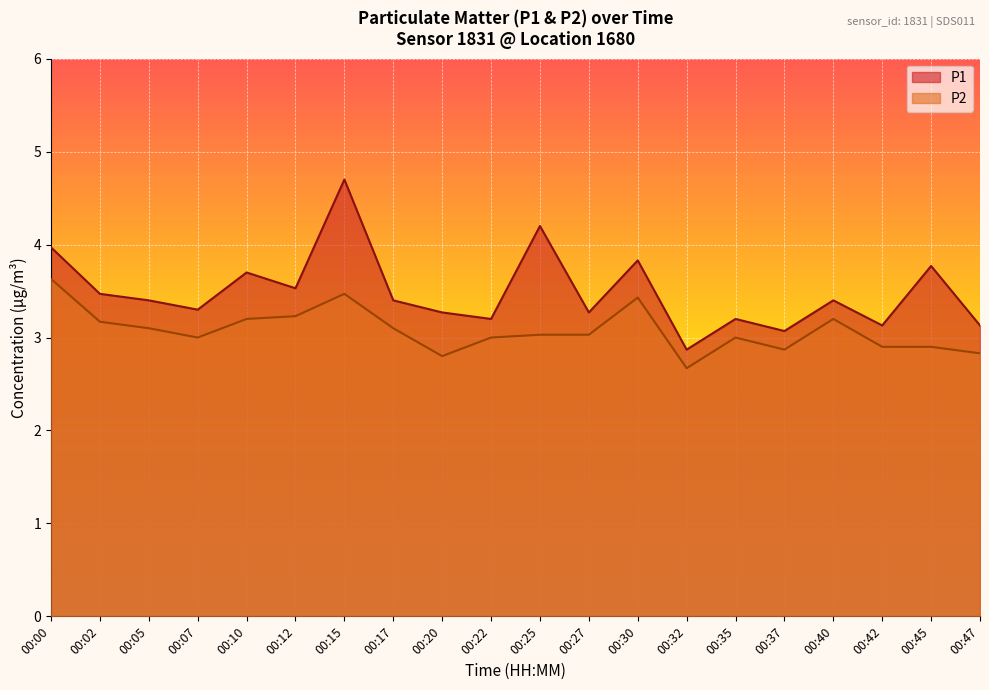

Between 00:27 and 00:40, which is larger?

00:40